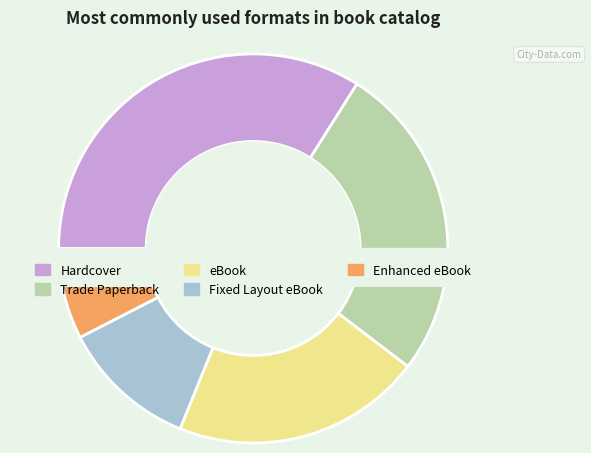

To the nearest percent, what is the difference between the Hardcover and eBook slice percentages?

13%